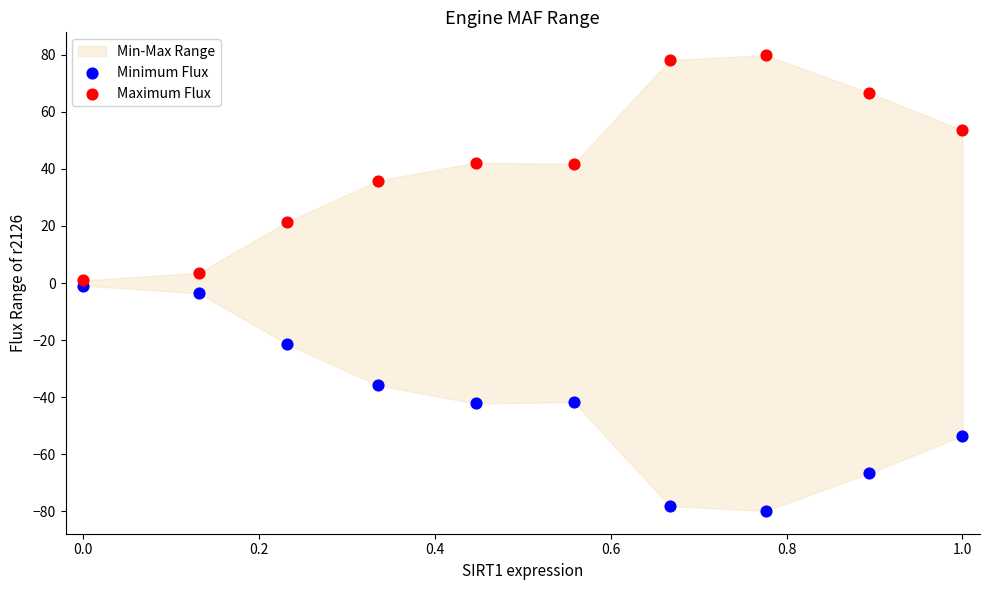

Which series reaches the minimum Y coordinate?

Minimum Flux